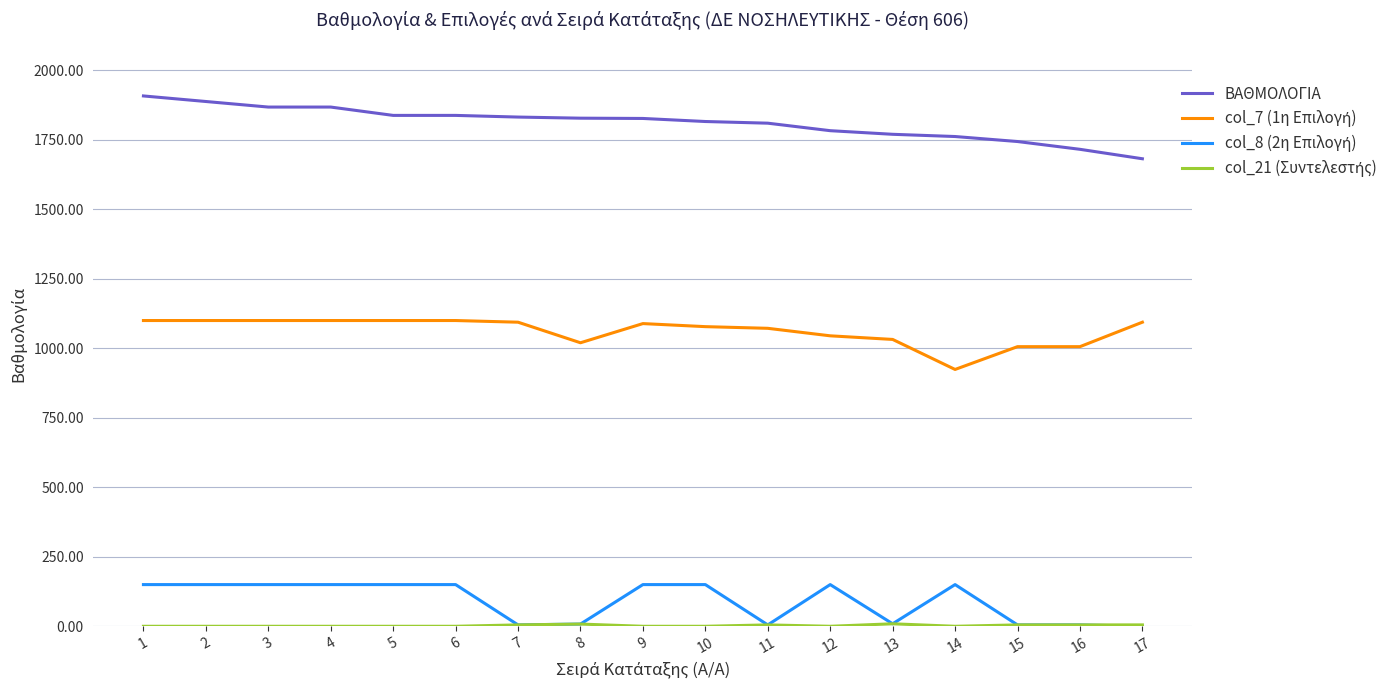

What is the sum of all ΒΑΘΜΟΛΟΓΙΑ values?

30778